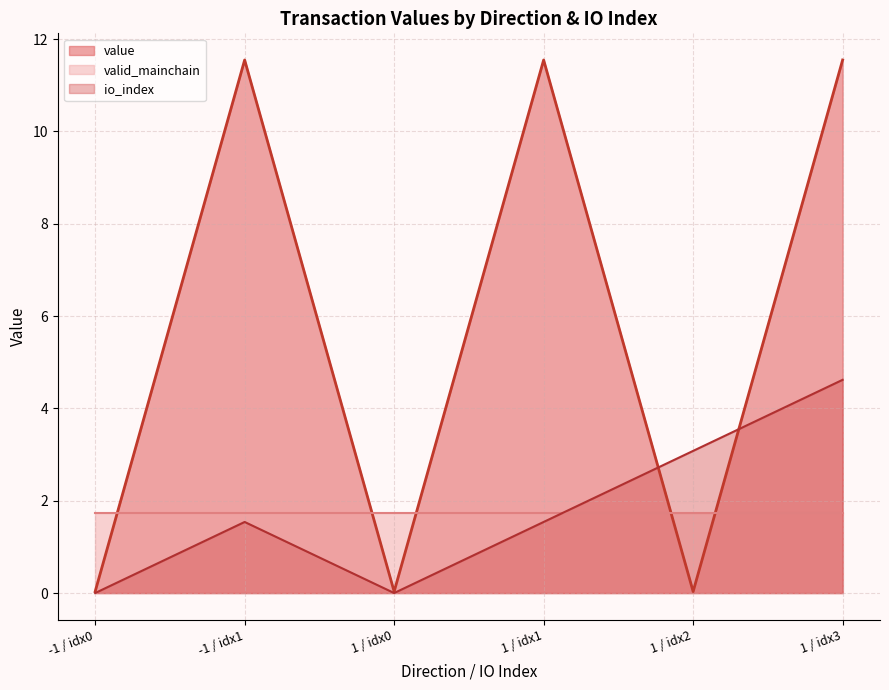

Does the chart have visible grid lines?

Yes